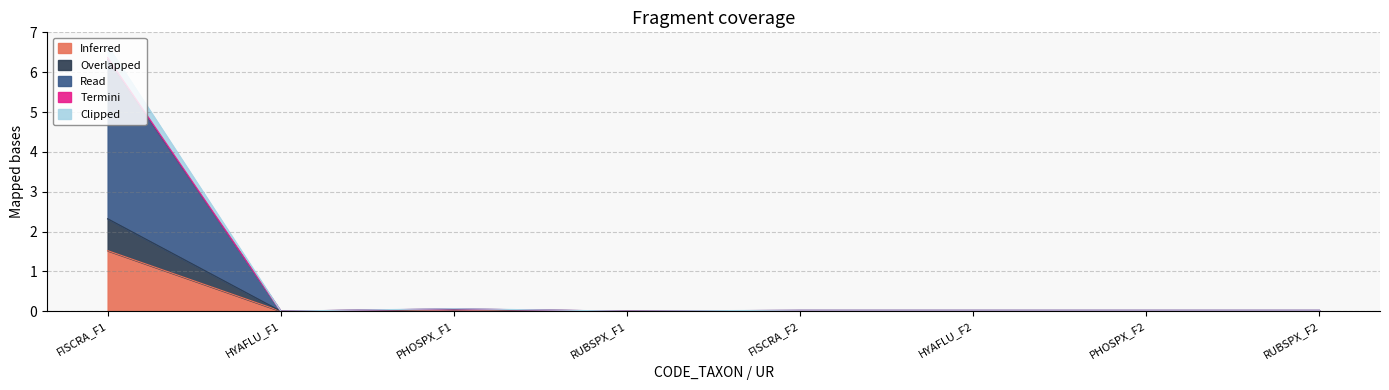

At HYAFLU_F1, list the series in order from largest to smallest.

Inferred, Overlapped, Read, Termini, Clipped